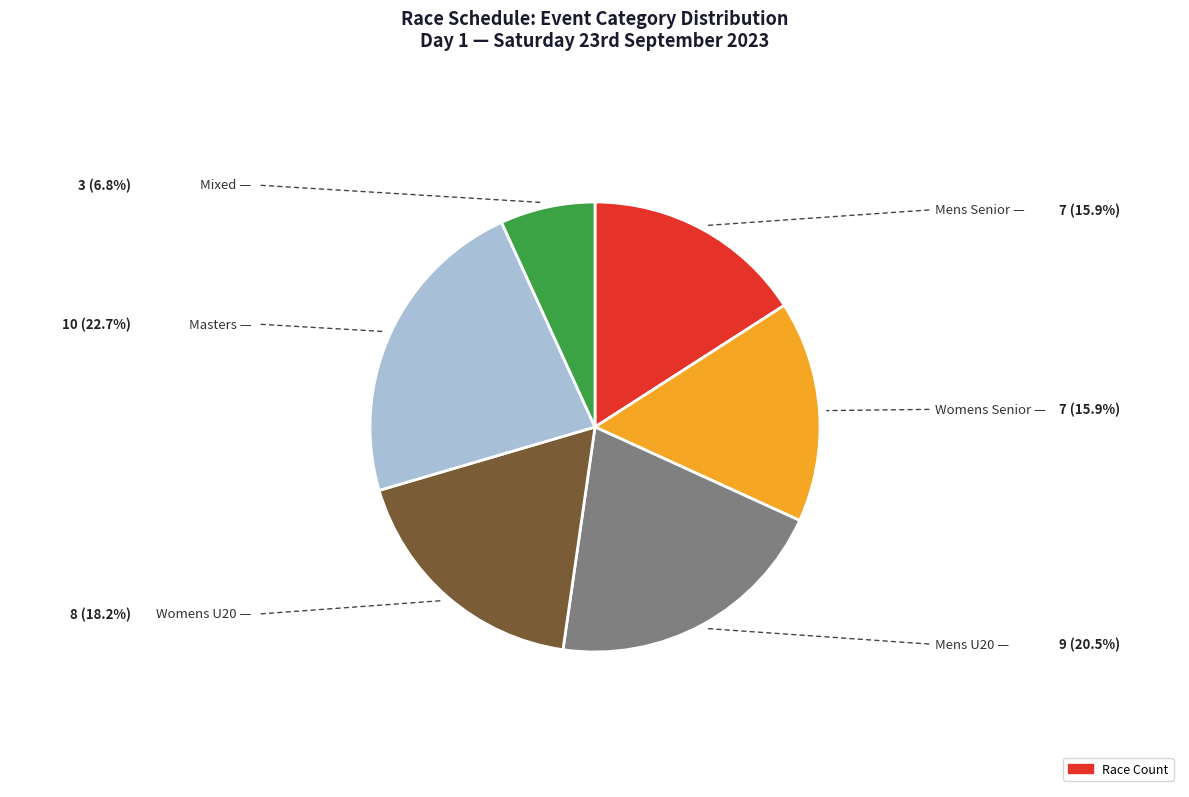

Does any single category account for the majority?

No